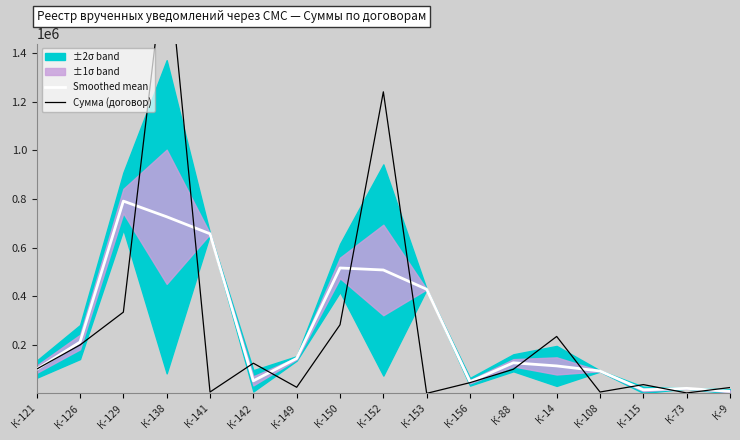

Is it true that Smoothed mean equals 657181.7 at К-141?

True